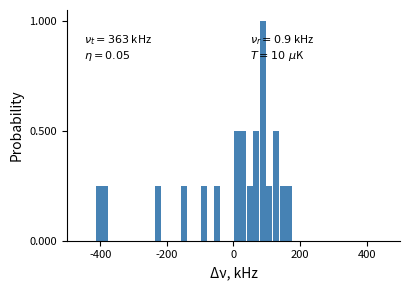

Around what value on the x-axis is the tallest bar? Give the approximate position of its centre, as read against the axis.

80